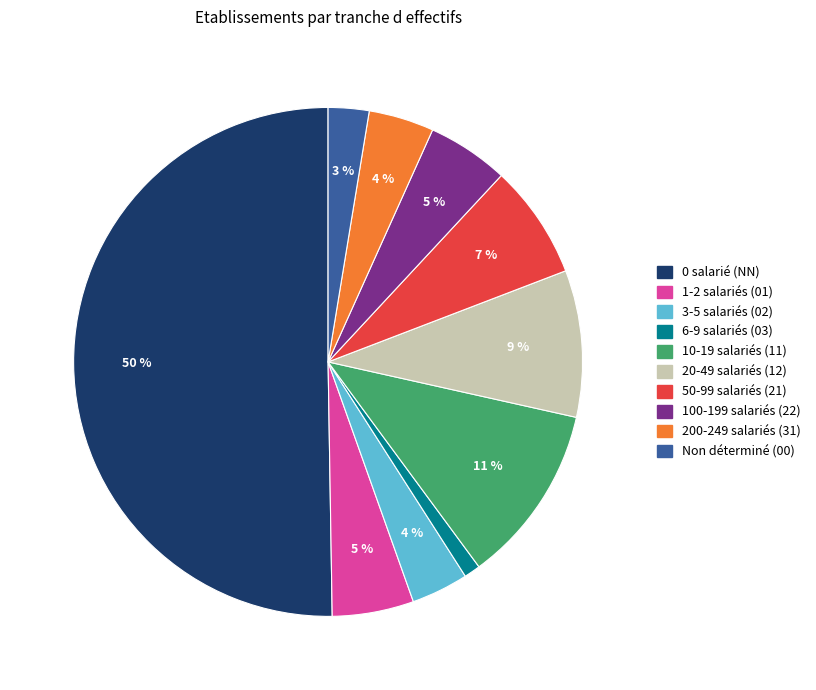

To the nearest percent, what is the difference between the largest and smallest slice percentages?

49%